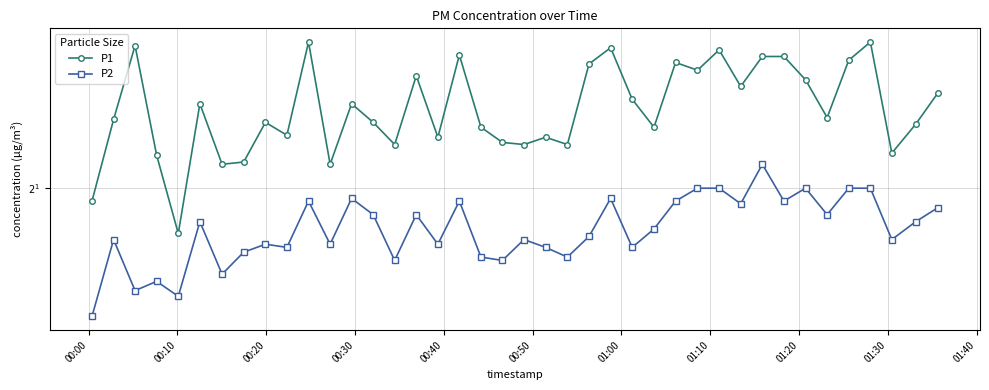

What is the difference between the second highest and minimum values in the P1 series?

1.9